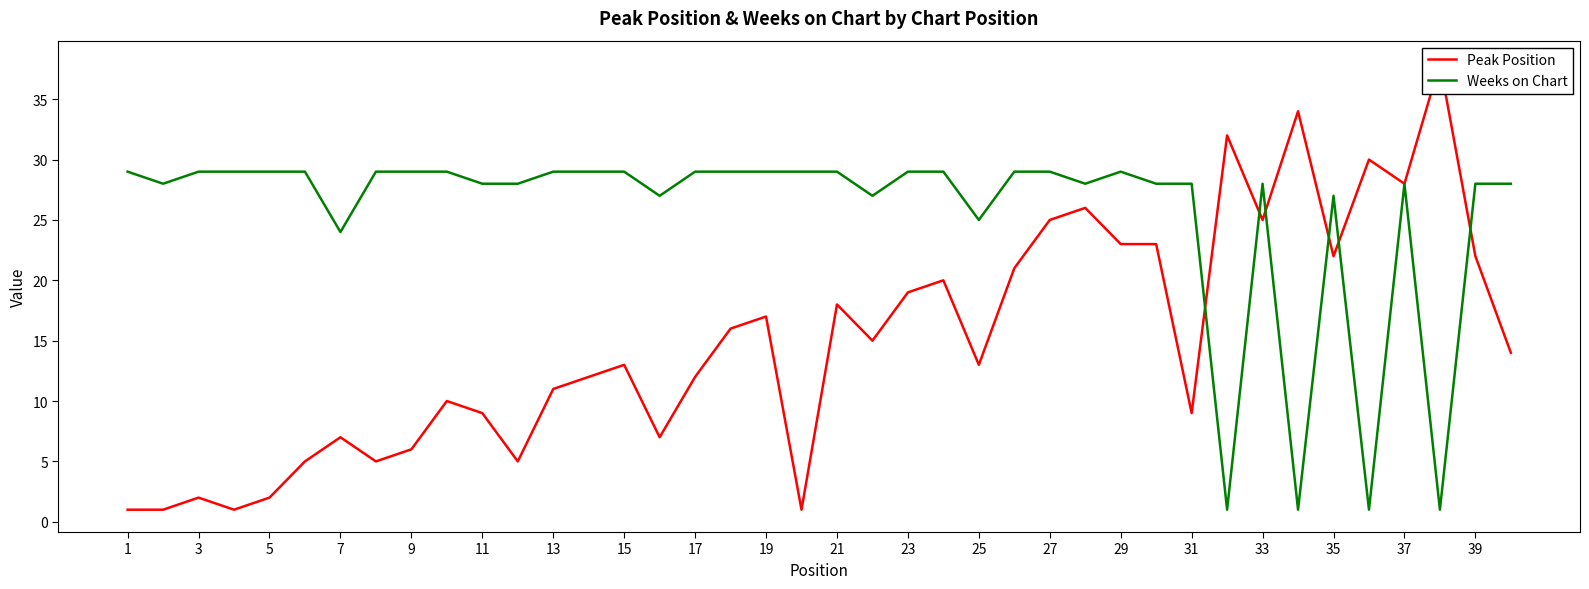

Count the number of categories in the chart.

40